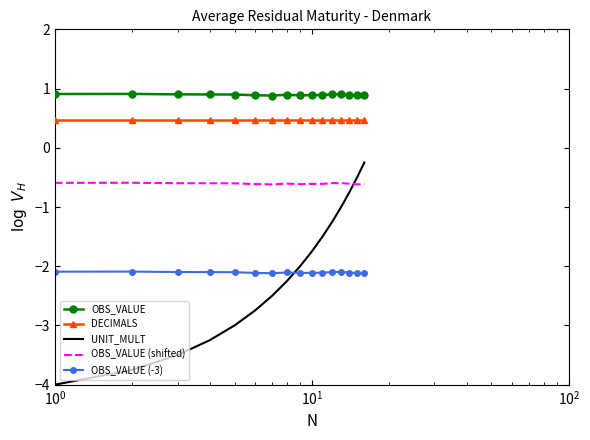

Rank the series by their maximum value, from highest to lowest.

OBS_VALUE, DECIMALS, UNIT_MULT, OBS_VALUE (shifted), OBS_VALUE (-3)